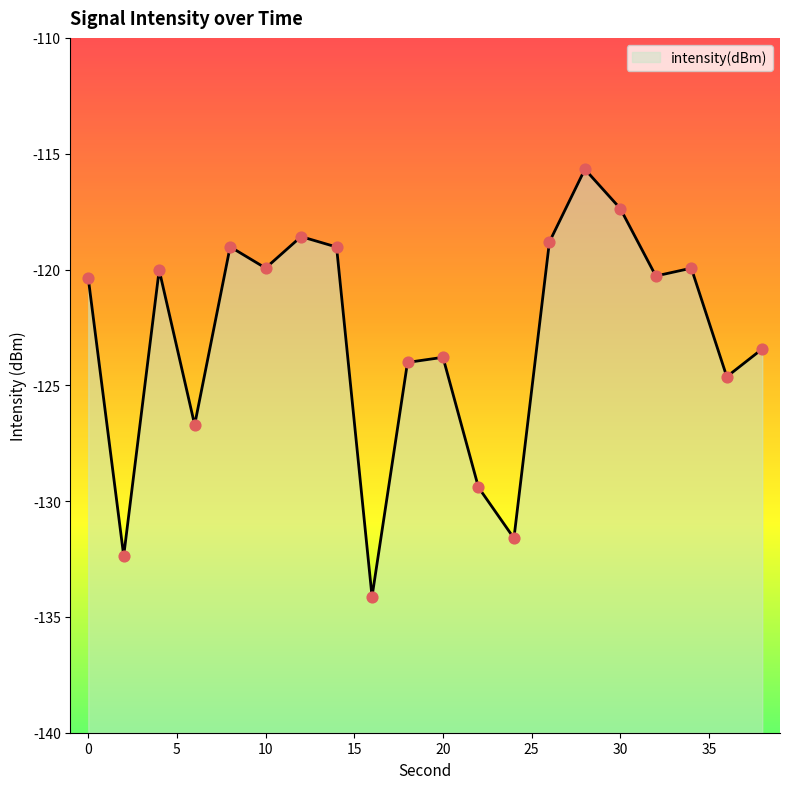

Which has a higher value, 32 or 28?

28